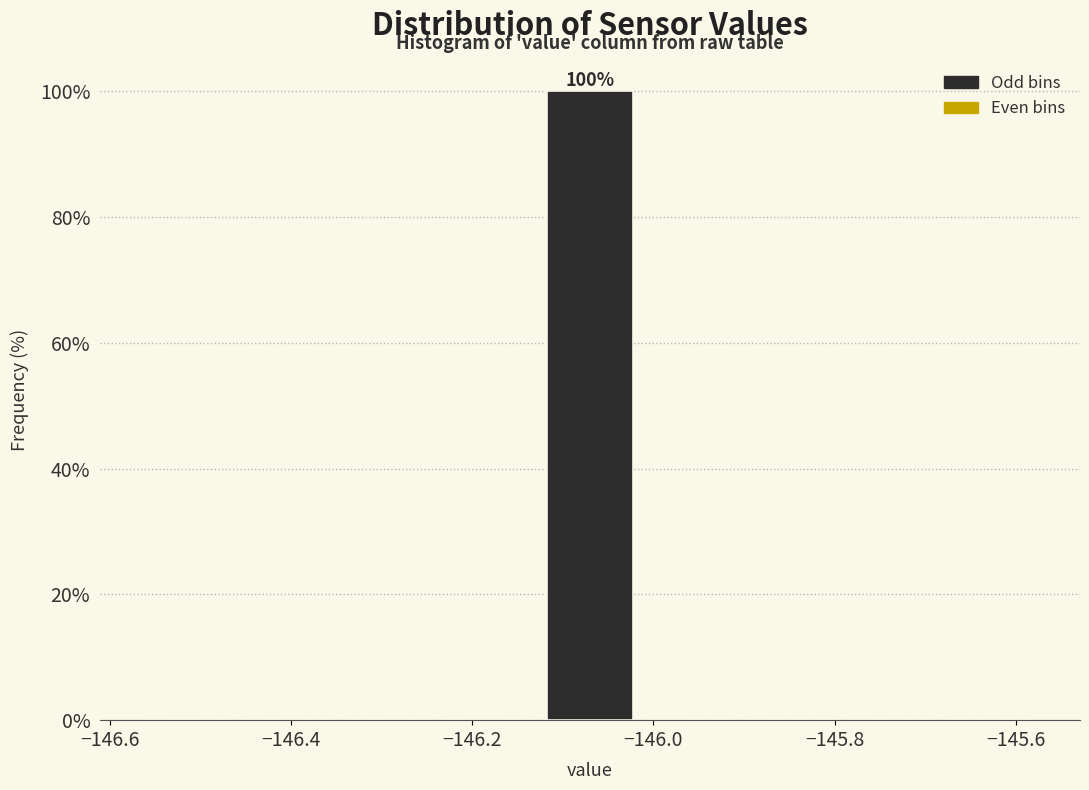

Over which range of the x-axis is the bar tallest?

-146.12 to -146.02